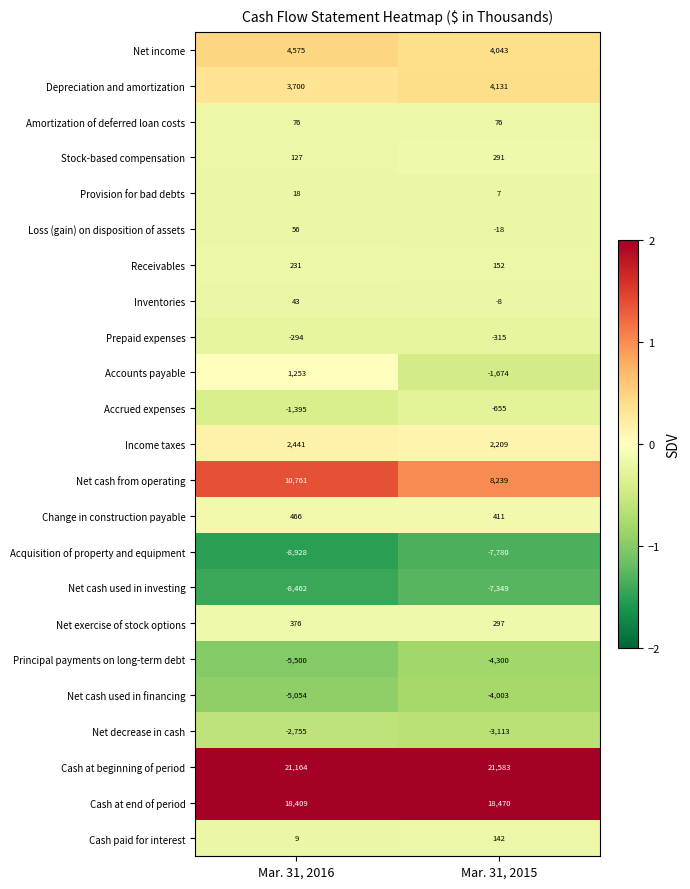

The Cash paid for interest series shows 9 at Mar. 31, 2016. True or false?

True